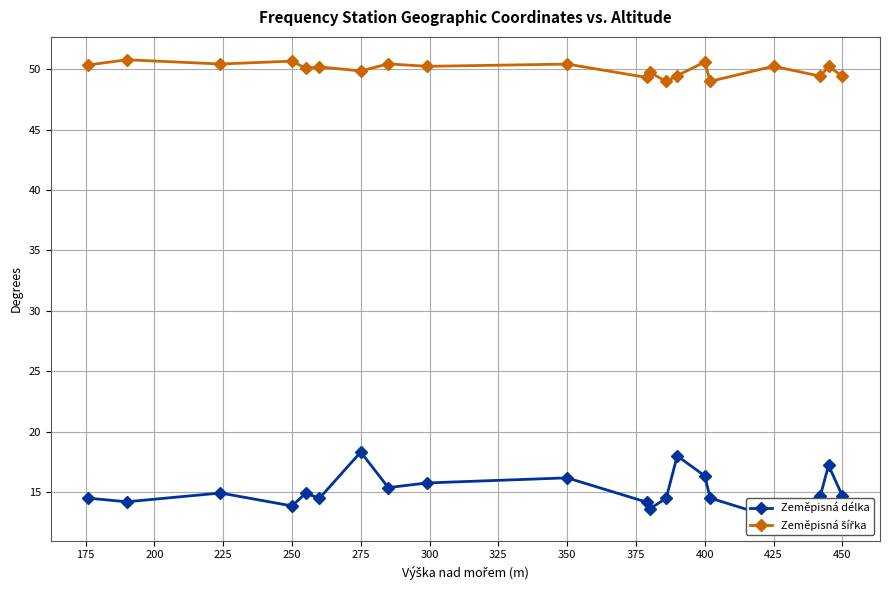

What position from the right is 350?

11